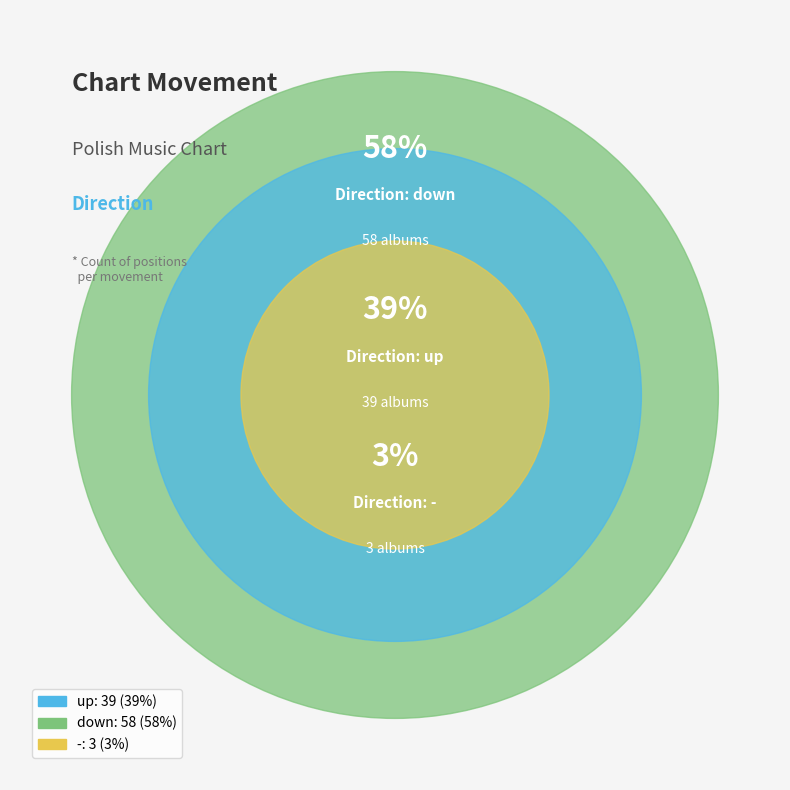

What portion of the pie excludes -?

97.0%